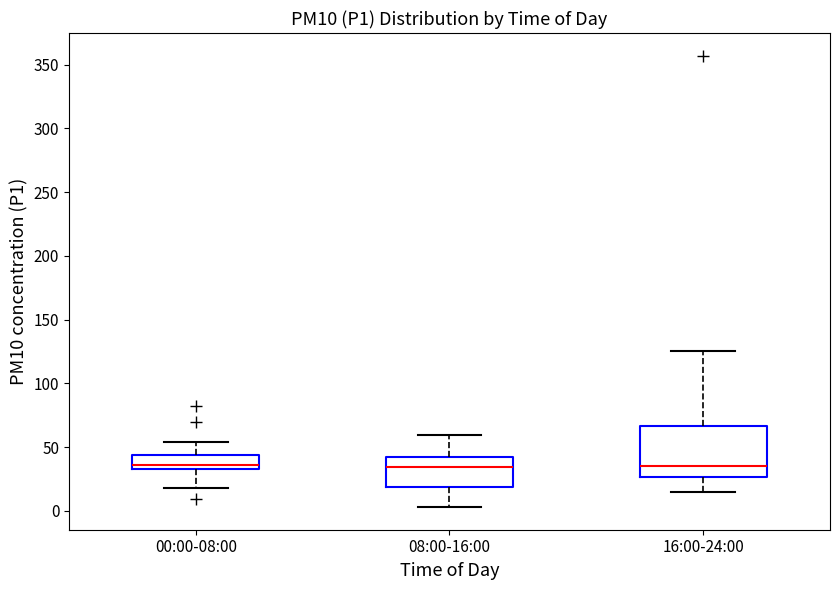

Reading left to right, transcribe this box plot: for each box, give where its median line is, the range the box spans, and where its two whiskers end, as read against the y-axis. The values are not printed on the chart, so give them approximately, as read against the axis.

00:00-08:00: median 35 (just above the box's lower edge), box 35 to 45, whiskers 20 to 55
08:00-16:00: median 35, box 20 to 40, whiskers 5 to 60
16:00-24:00: median 35, box 25 to 65, whiskers 15 to 125